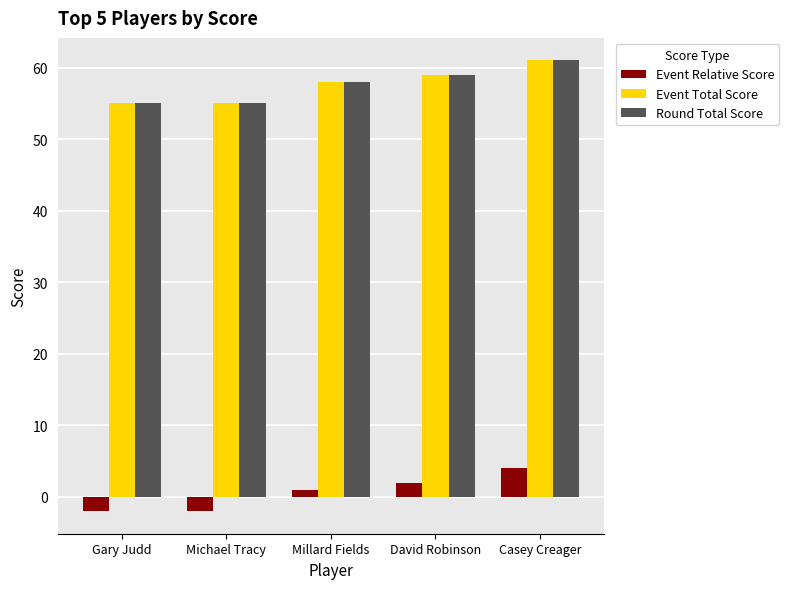

Reading left to right, what are all the values shown in this chart?

Event Relative Score: Gary Judd=-2	Michael Tracy=-2	Millard Fields=1	David Robinson=2	Casey Creager=4
Event Total Score: Gary Judd=55	Michael Tracy=55	Millard Fields=58	David Robinson=59	Casey Creager=61
Round Total Score: Gary Judd=55	Michael Tracy=55	Millard Fields=58	David Robinson=59	Casey Creager=61